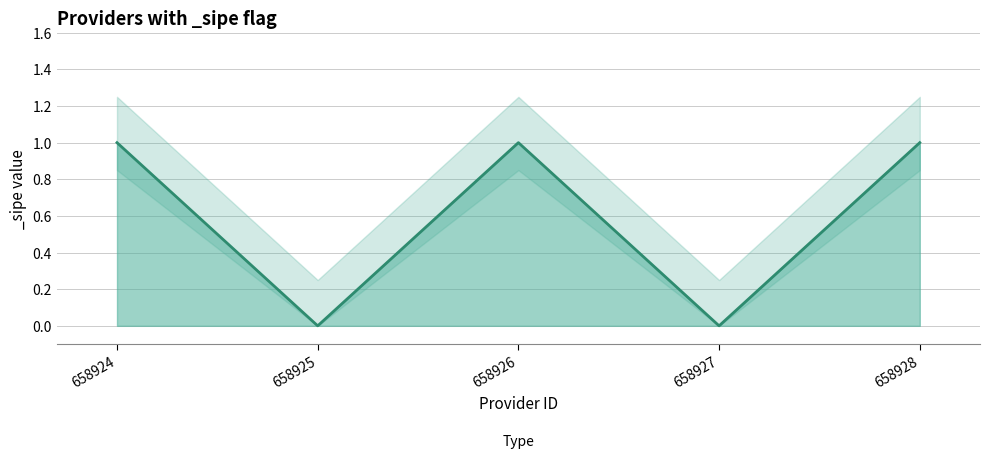

Reading right to left, what are all the values shown in this chart?

1	0	1	0	1